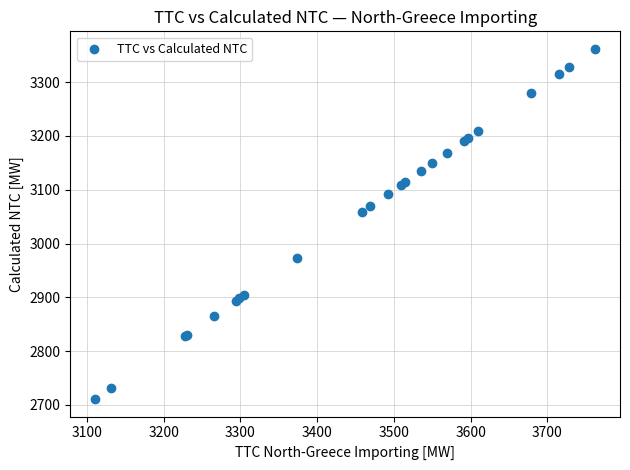

What Y value in the scatter plot is closest to 3036?

3058